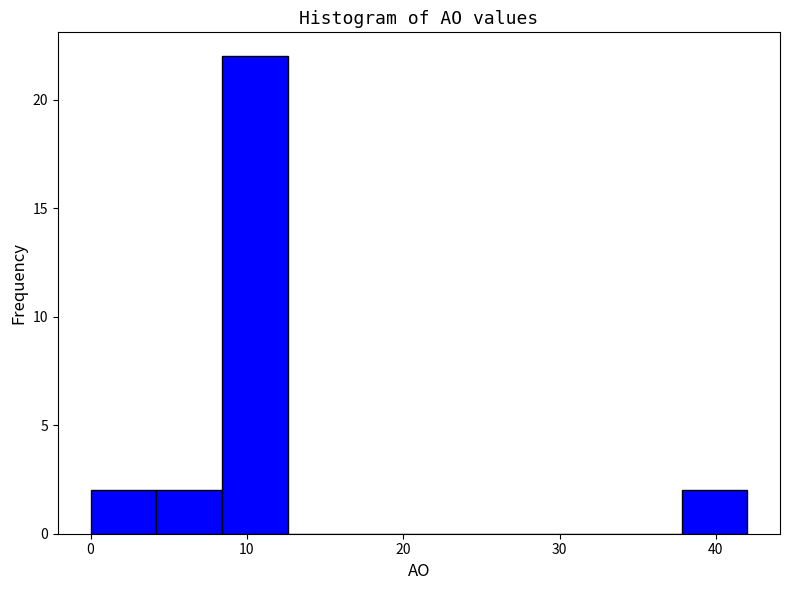

Reading left to right, transcribe this chart: for each bar, give the range it covers on the x-axis and its height. Neither the bar edges nor the heights are printed on the chart, so give them approximately, as read against the axes.

0.0 to 4.2: 2
4.2 to 8.4: 2
8.4 to 12.6: 22
12.6 to 16.8: 0
16.8 to 21.0: 0
21.0 to 25.2: 0
25.2 to 29.4: 0
29.4 to 33.6: 0
33.6 to 37.8: 0
37.8 to 42.0: 2